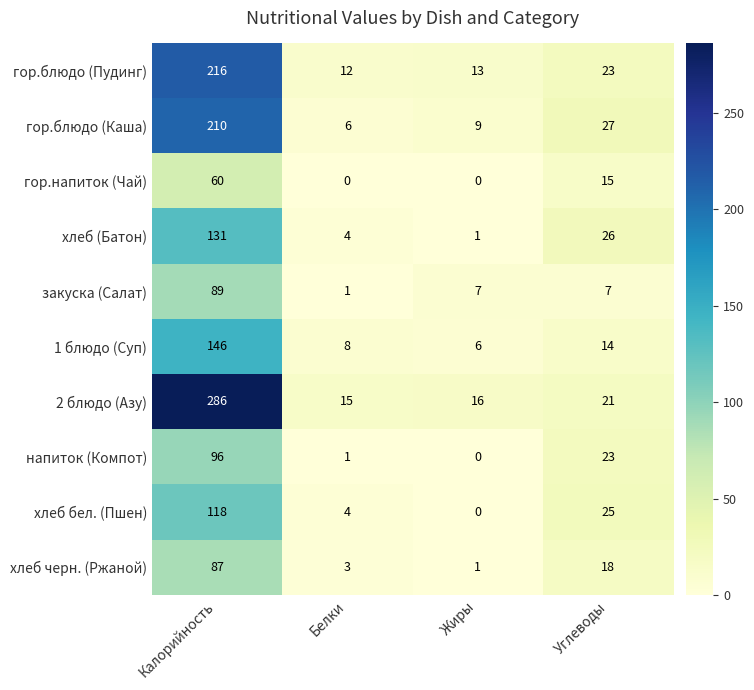

How many data points does each series have?

4